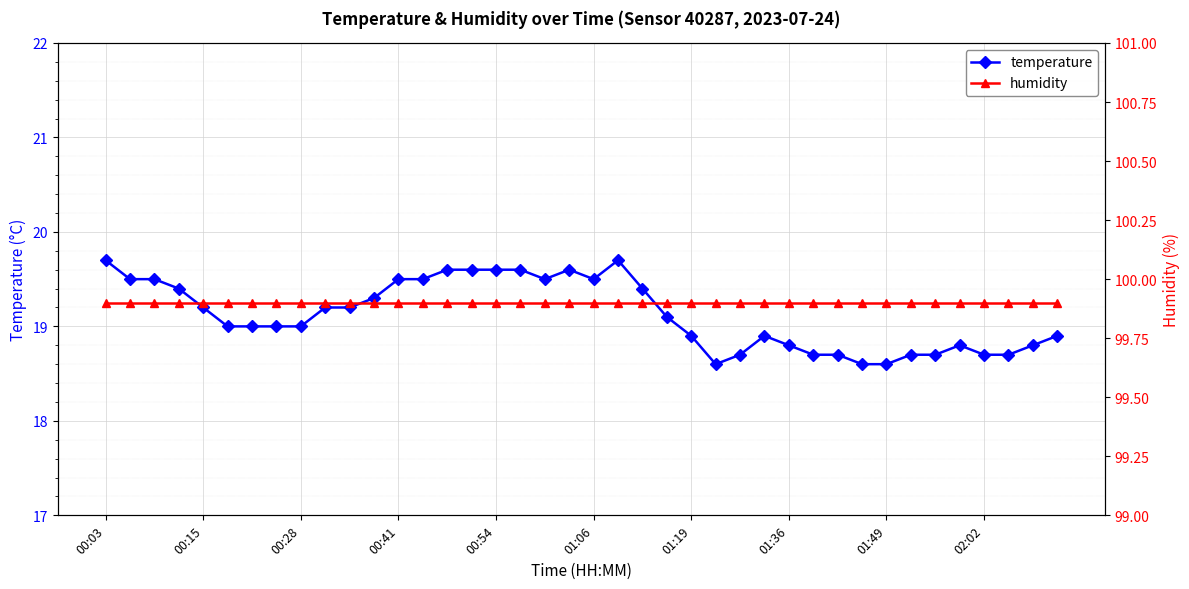

The temperature series shows 30.0 at 00:03. True or false?

False